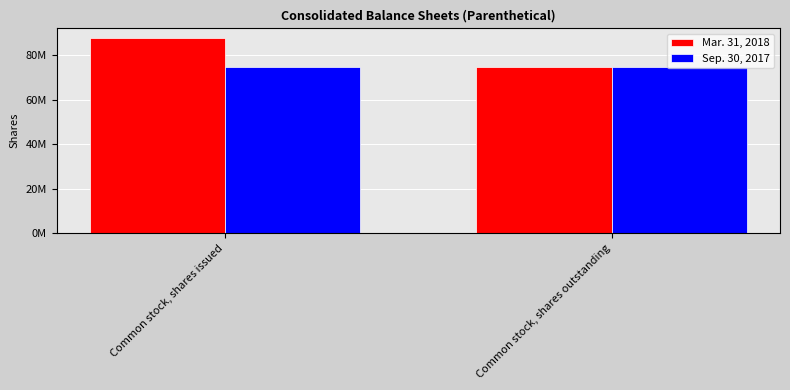

The Sep. 30, 2017 series shows 18349050 at Common stock, shares issued. True or false?

False